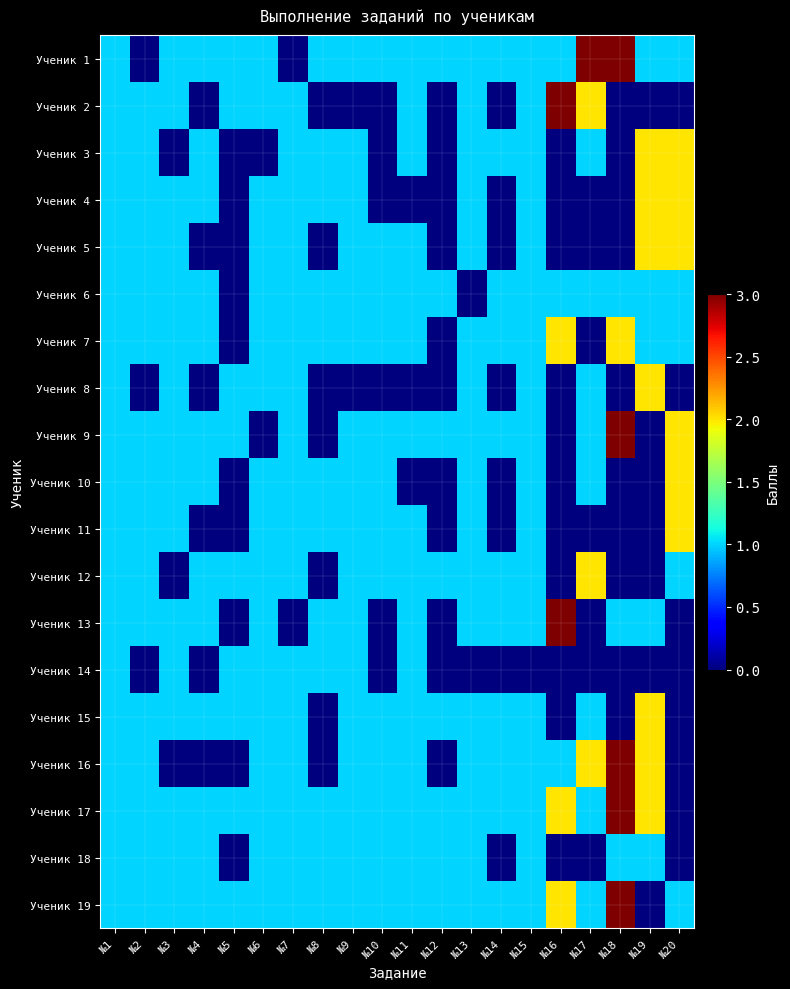

Reading right to left, list all the values displayed in this chart.

Ученик 1: №20=1	№19=1	№18=3	№17=3	№16=1	№15=1	№14=1	№13=1	№12=1	№11=1	№10=1	№9=1	№8=1	№7=0	№6=1	№5=1	№4=1	№3=1	№2=0	№1=1
Ученик 2: №20=0	№19=0	№18=0	№17=2	№16=3	№15=1	№14=0	№13=1	№12=0	№11=1	№10=0	№9=0	№8=0	№7=1	№6=1	№5=1	№4=0	№3=1	№2=1	№1=1
Ученик 3: №20=2	№19=2	№18=0	№17=1	№16=0	№15=1	№14=1	№13=1	№12=0	№11=1	№10=0	№9=1	№8=1	№7=1	№6=0	№5=0	№4=1	№3=0	№2=1	№1=1
Ученик 4: №20=2	№19=2	№18=0	№17=0	№16=0	№15=1	№14=0	№13=1	№12=0	№11=0	№10=0	№9=1	№8=1	№7=1	№6=1	№5=0	№4=1	№3=1	№2=1	№1=1
Ученик 5: №20=2	№19=2	№18=0	№17=0	№16=0	№15=1	№14=0	№13=1	№12=0	№11=1	№10=1	№9=1	№8=0	№7=1	№6=1	№5=0	№4=0	№3=1	№2=1	№1=1
Ученик 6: №20=1	№19=1	№18=1	№17=1	№16=1	№15=1	№14=1	№13=0	№12=1	№11=1	№10=1	№9=1	№8=1	№7=1	№6=1	№5=0	№4=1	№3=1	№2=1	№1=1
Ученик 7: №20=1	№19=1	№18=2	№17=0	№16=2	№15=1	№14=1	№13=1	№12=0	№11=1	№10=1	№9=1	№8=1	№7=1	№6=1	№5=0	№4=1	№3=1	№2=1	№1=1
Ученик 8: №20=0	№19=2	№18=0	№17=1	№16=0	№15=1	№14=0	№13=1	№12=0	№11=0	№10=0	№9=0	№8=0	№7=1	№6=1	№5=1	№4=0	№3=1	№2=0	№1=1
Ученик 9: №20=2	№19=0	№18=3	№17=1	№16=0	№15=1	№14=1	№13=1	№12=1	№11=1	№10=1	№9=1	№8=0	№7=1	№6=0	№5=1	№4=1	№3=1	№2=1	№1=1
Ученик 10: №20=2	№19=0	№18=0	№17=1	№16=0	№15=1	№14=0	№13=1	№12=0	№11=0	№10=1	№9=1	№8=1	№7=1	№6=1	№5=0	№4=1	№3=1	№2=1	№1=1
Ученик 11: №20=2	№19=0	№18=0	№17=0	№16=0	№15=1	№14=0	№13=1	№12=0	№11=1	№10=1	№9=1	№8=1	№7=1	№6=1	№5=0	№4=0	№3=1	№2=1	№1=1
Ученик 12: №20=1	№19=0	№18=0	№17=2	№16=0	№15=1	№14=1	№13=1	№12=1	№11=1	№10=1	№9=1	№8=0	№7=1	№6=1	№5=1	№4=1	№3=0	№2=1	№1=1
Ученик 13: №20=0	№19=1	№18=1	№17=0	№16=3	№15=1	№14=1	№13=1	№12=0	№11=1	№10=0	№9=1	№8=1	№7=0	№6=1	№5=0	№4=1	№3=1	№2=1	№1=1
Ученик 14: №20=0	№19=0	№18=0	№17=0	№16=0	№15=0	№14=0	№13=0	№12=0	№11=1	№10=0	№9=1	№8=1	№7=1	№6=1	№5=1	№4=0	№3=1	№2=0	№1=1
Ученик 15: №20=0	№19=2	№18=0	№17=1	№16=0	№15=1	№14=1	№13=1	№12=1	№11=1	№10=1	№9=1	№8=0	№7=1	№6=1	№5=1	№4=1	№3=1	№2=1	№1=1
Ученик 16: №20=0	№19=2	№18=3	№17=2	№16=1	№15=1	№14=1	№13=1	№12=0	№11=1	№10=1	№9=1	№8=0	№7=1	№6=1	№5=0	№4=0	№3=0	№2=1	№1=1
Ученик 17: №20=0	№19=2	№18=3	№17=1	№16=2	№15=1	№14=1	№13=1	№12=1	№11=1	№10=1	№9=1	№8=1	№7=1	№6=1	№5=1	№4=1	№3=1	№2=1	№1=1
Ученик 18: №20=0	№19=1	№18=1	№17=0	№16=0	№15=1	№14=0	№13=1	№12=1	№11=1	№10=1	№9=1	№8=1	№7=1	№6=1	№5=0	№4=1	№3=1	№2=1	№1=1
Ученик 19: №20=1	№19=0	№18=3	№17=1	№16=2	№15=1	№14=1	№13=1	№12=1	№11=1	№10=1	№9=1	№8=1	№7=1	№6=1	№5=1	№4=1	№3=1	№2=1	№1=1